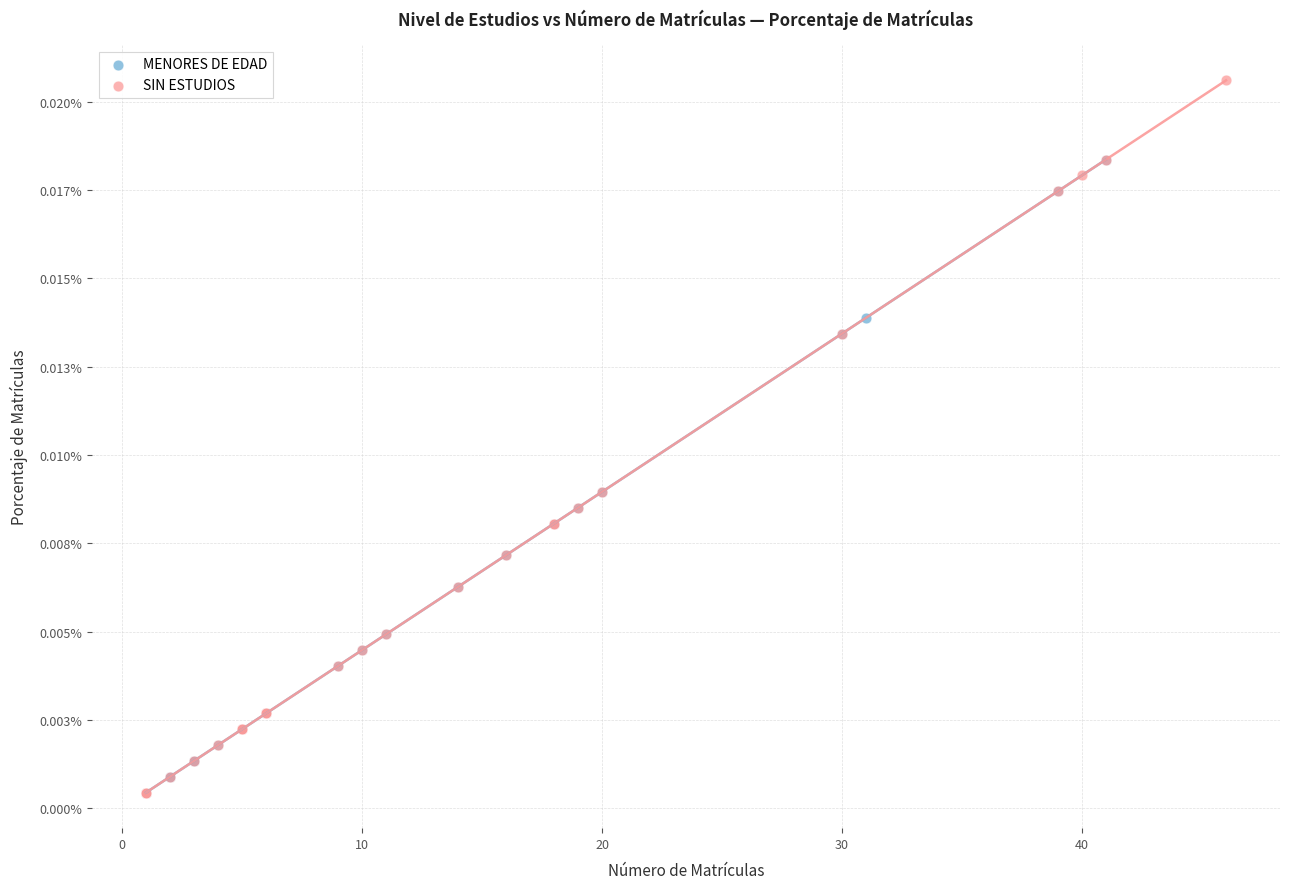

Which series contains the highest Y value?

SIN ESTUDIOS